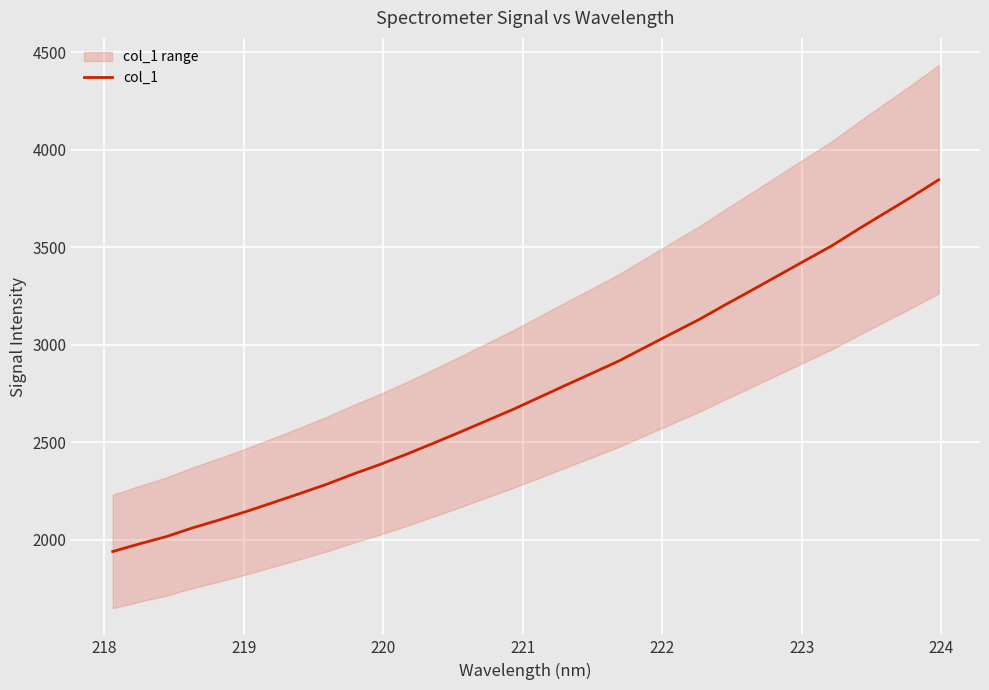

What is the maximum value for col_1?

3844.9